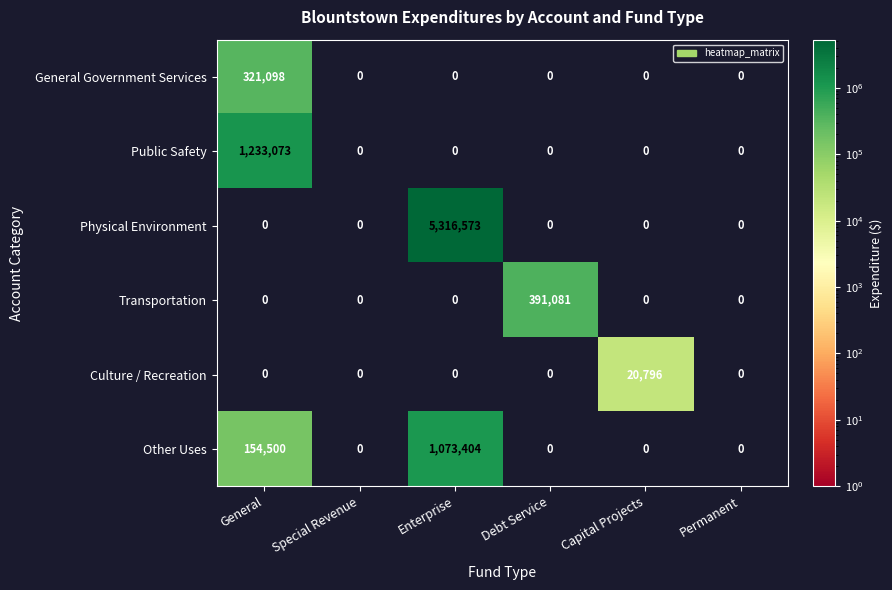

True or false: Other Uses has a value of 0 at Capital Projects.

True